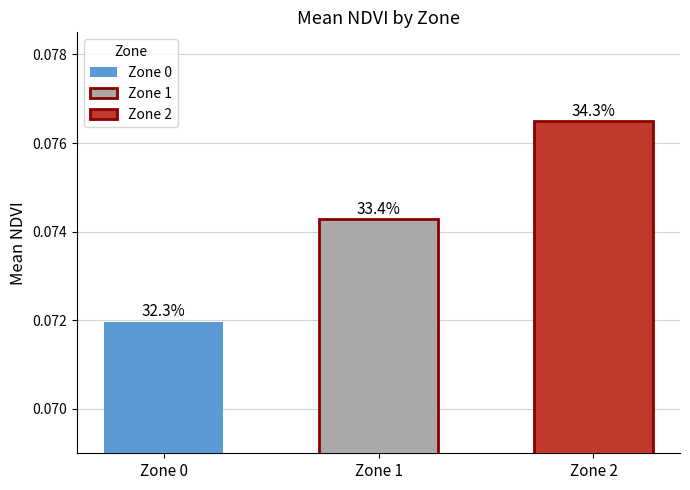

Reading left to right, what are all the values shown in this chart?

0.1	0.1	0.1